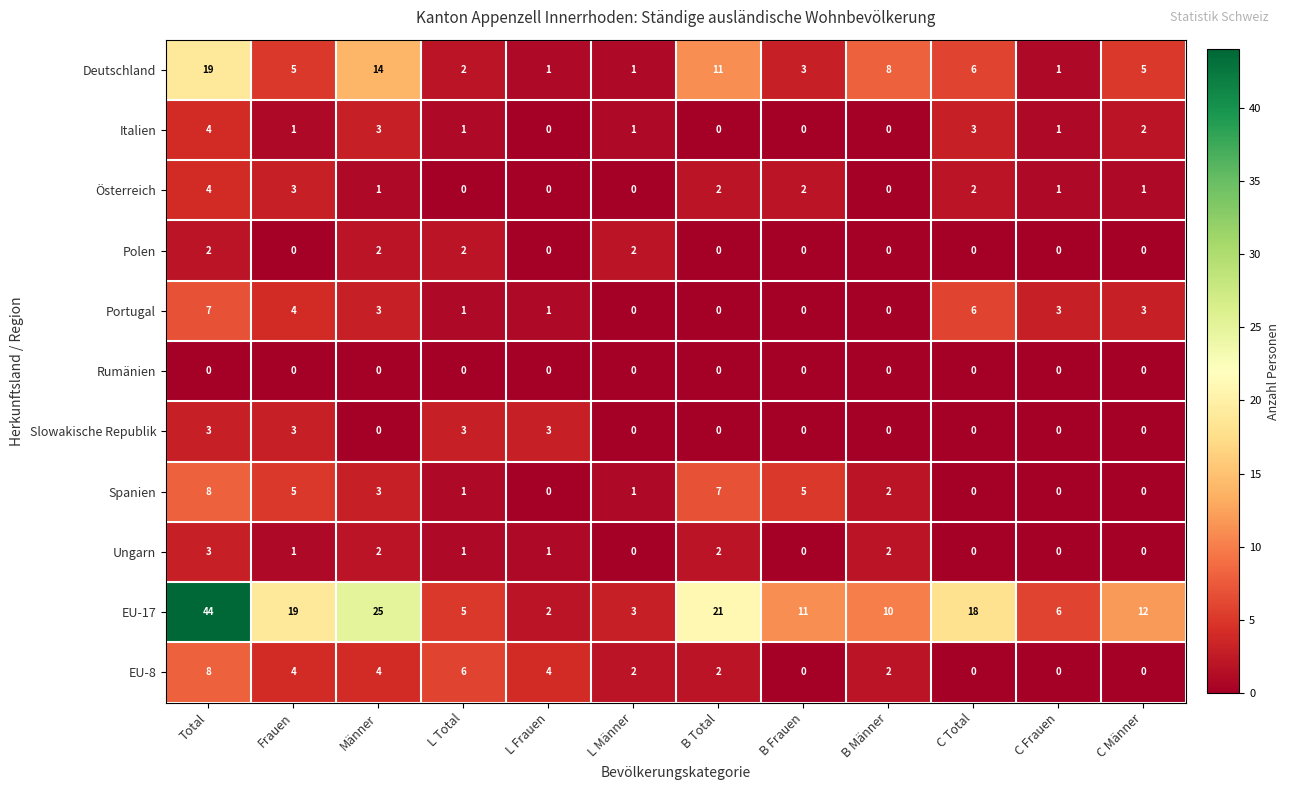

Where does the Deutschland series first go above 5?

Total